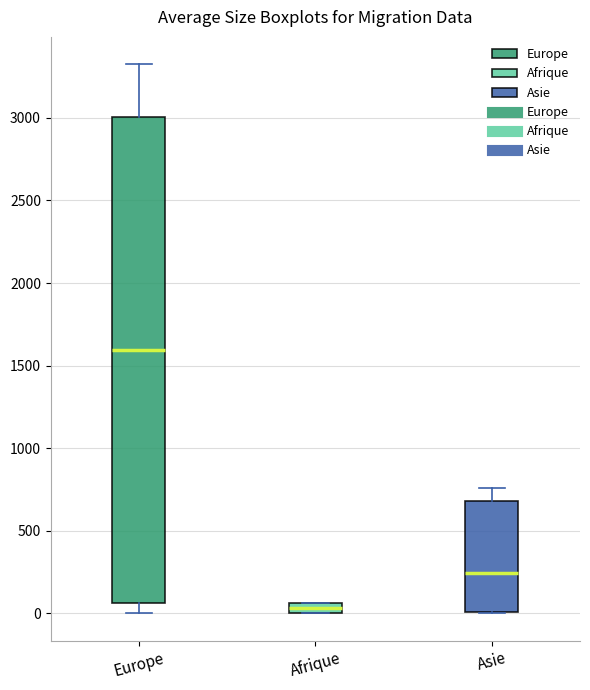

Where is the upper edge of the box for Europe on the y-axis? The values are not printed on the chart, so give them approximately, as read against the axis.

3000